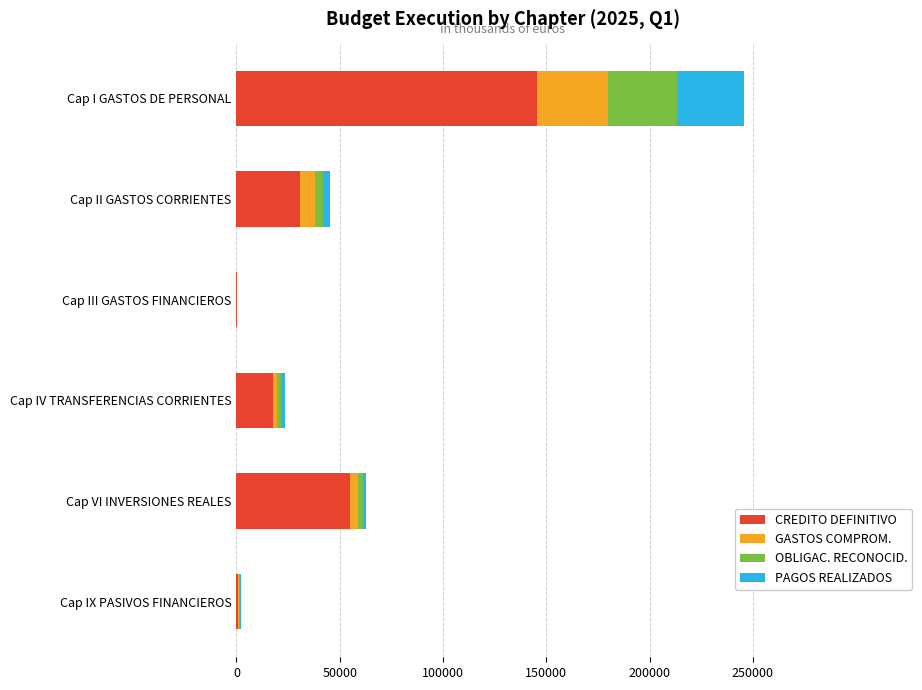

What are all the series names shown in the legend?

CREDITO DEFINITIVO, GASTOS COMPROM., OBLIGAC. RECONOCID., PAGOS REALIZADOS